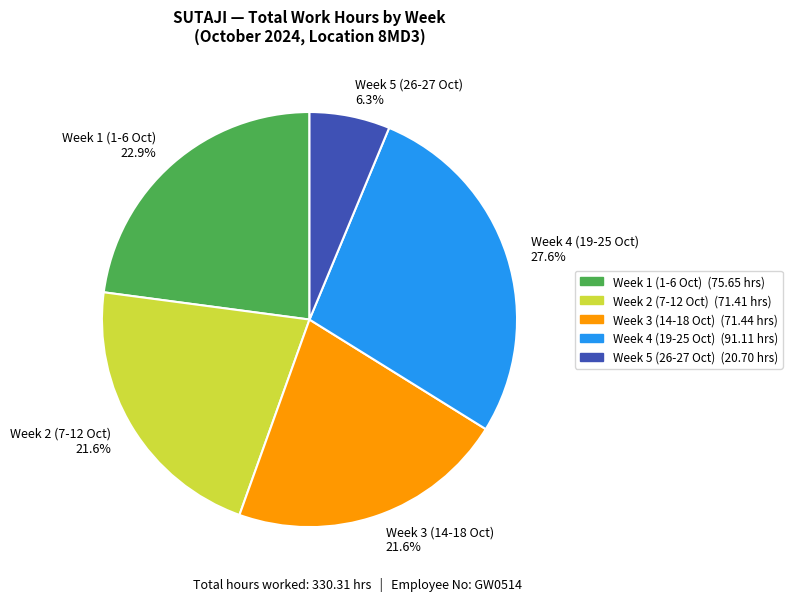

Is there a majority slice in this chart?

No